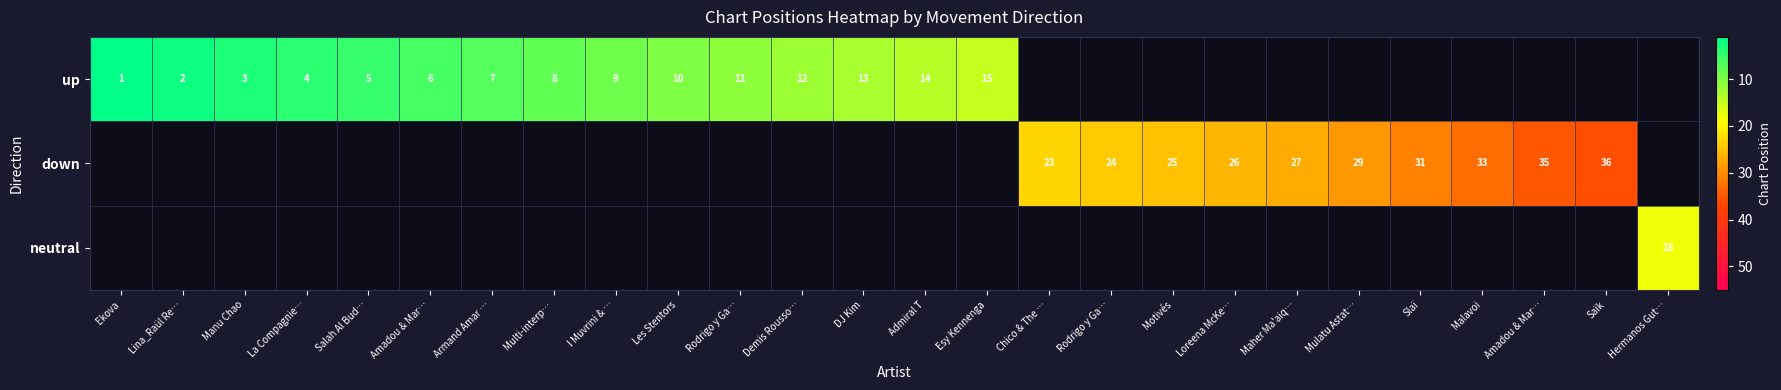

How many values in up are above zero?

15